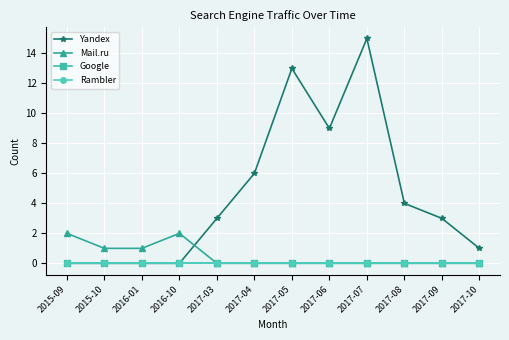

Is this an area chart (filled region under the line)?

No